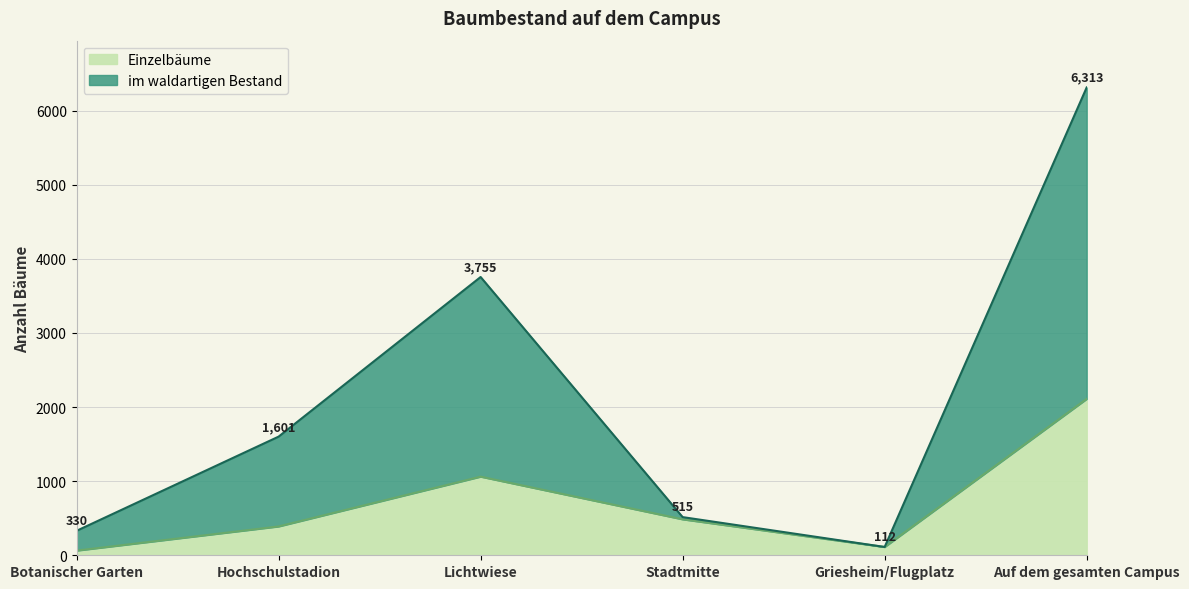

At which label does im waldartigen Bestand first exceed 1601?

Lichtwiese